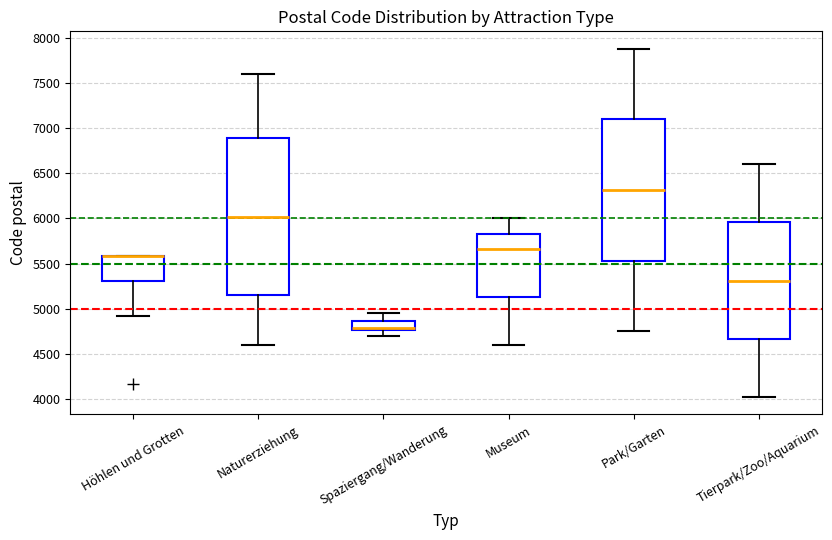

Reading left to right, read every box against the y-axis: the position of its median line, the range the box covers, and the ends of its whiskers. The values are not printed on the chart, so give them approximately, as read against the axis.

Höhlen und Grotten: median 5600 (drawn on the box's upper edge), box 5300 to 5600, whiskers 4900 to 5600
Naturerziehung: median 6000, box 5150 to 6900, whiskers 4600 to 7600
Spaziergang/Wanderung: median 4800 (drawn on the box's lower edge), box 4750 to 4850, whiskers 4700 to 4950
Museum: median 5650, box 5150 to 5850, whiskers 4600 to 6000
Park/Garten: median 6300, box 5550 to 7100, whiskers 4750 to 7900
Tierpark/Zoo/Aquarium: median 5300, box 4650 to 5950, whiskers 4000 to 6600